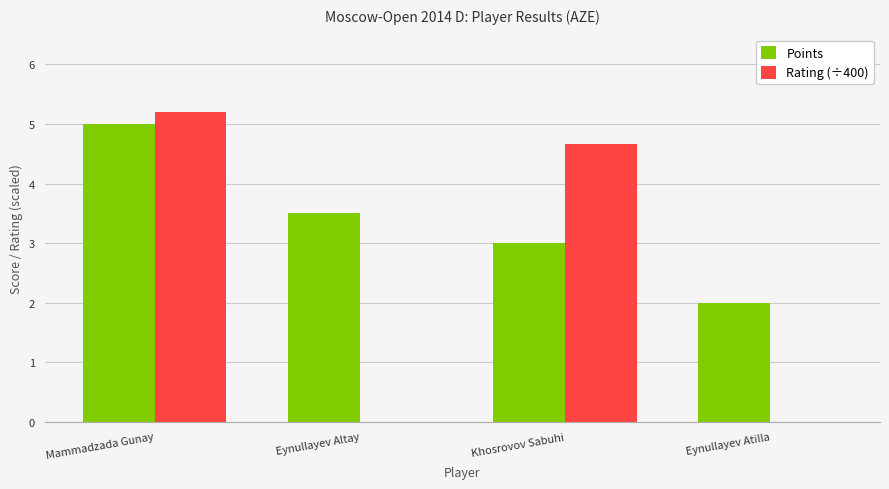

What is the sum of the Rating (÷400) values at Eynullayev Altay and Mammadzada Gunay?

5.2